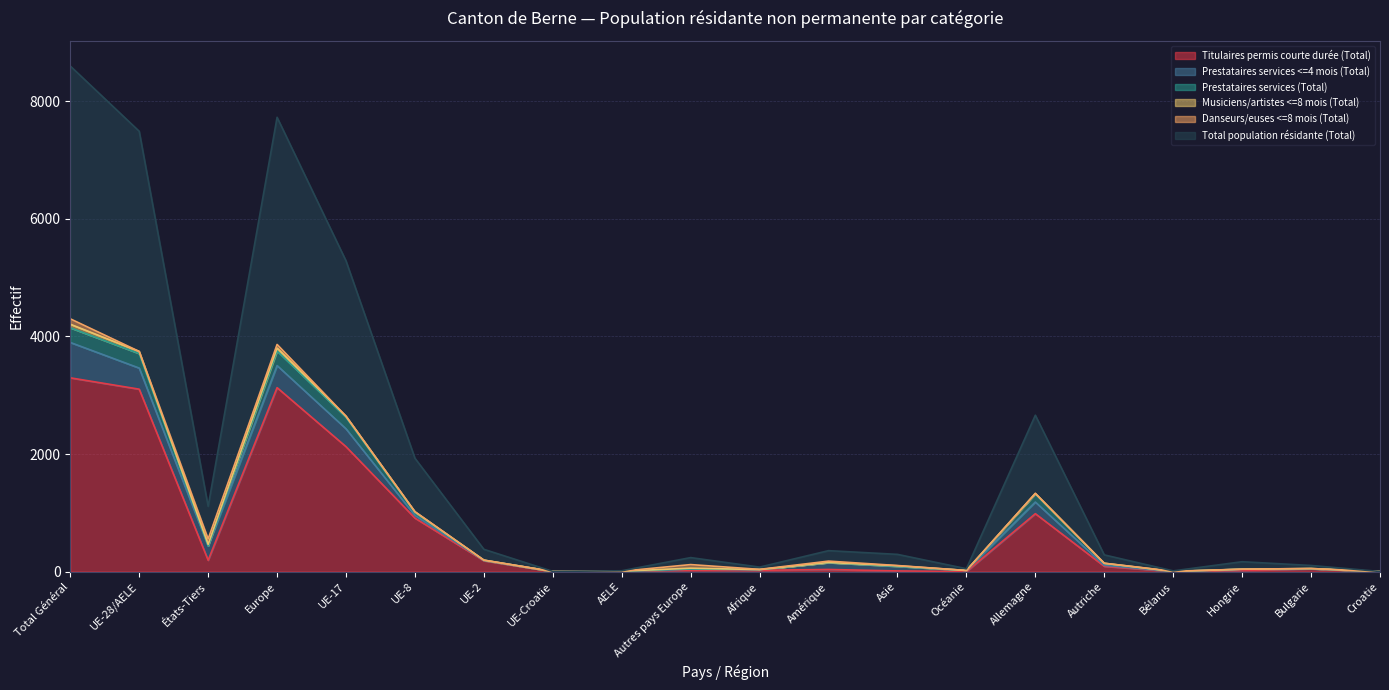

The Prestataires services (Total) series shows 192 at UE-2. True or false?

True